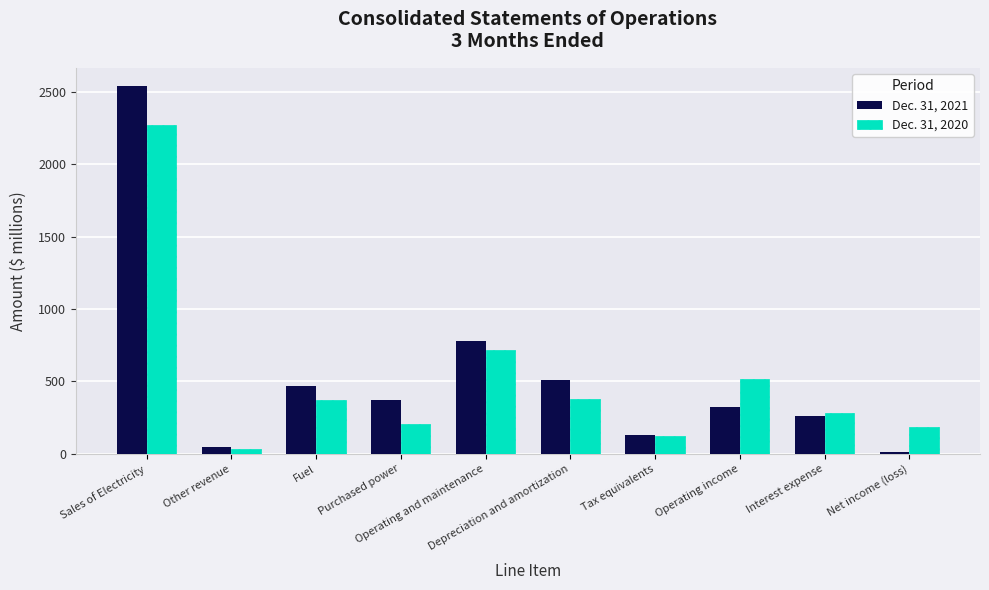

Is it true that Dec. 31, 2021 equals 895 at Depreciation and amortization?

False